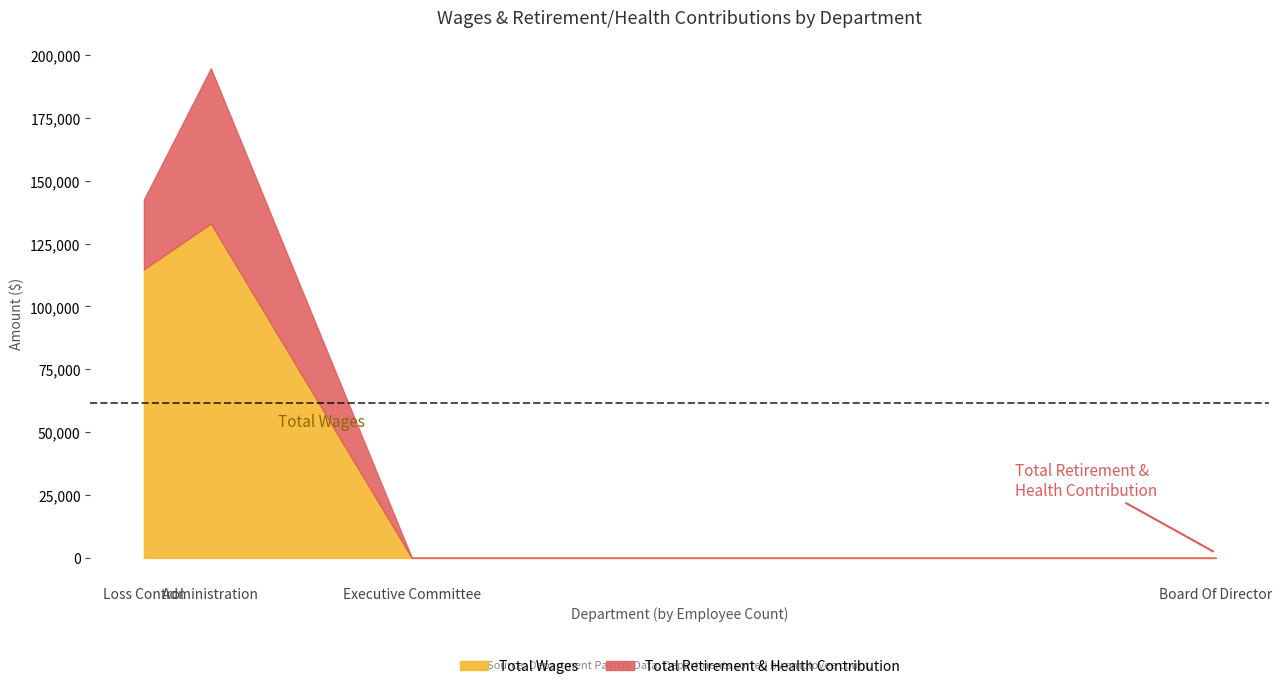

Rank the categories by Total Retirement & Health Contribution value from lowest to highest.

Board Of Director, Executive Committee, Loss Control, Administration